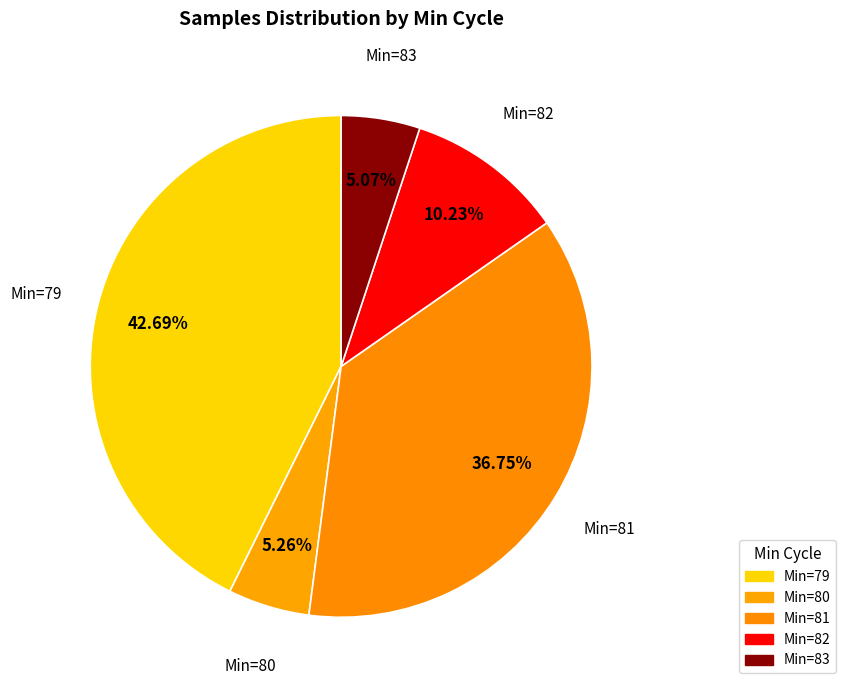

What is the largest slice in the pie chart?

79